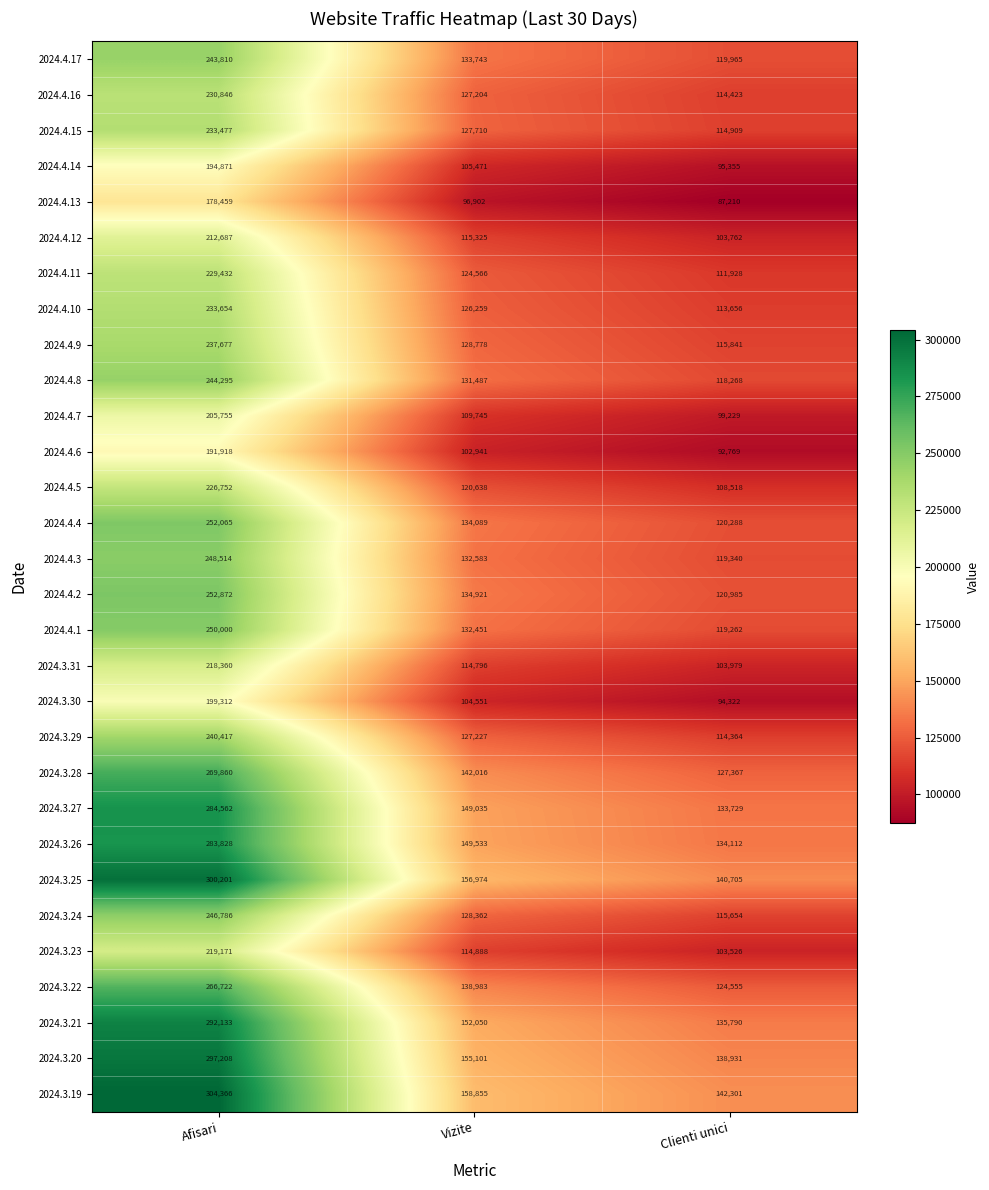

How many values in the 2024.4.1 series are below 132451?

1